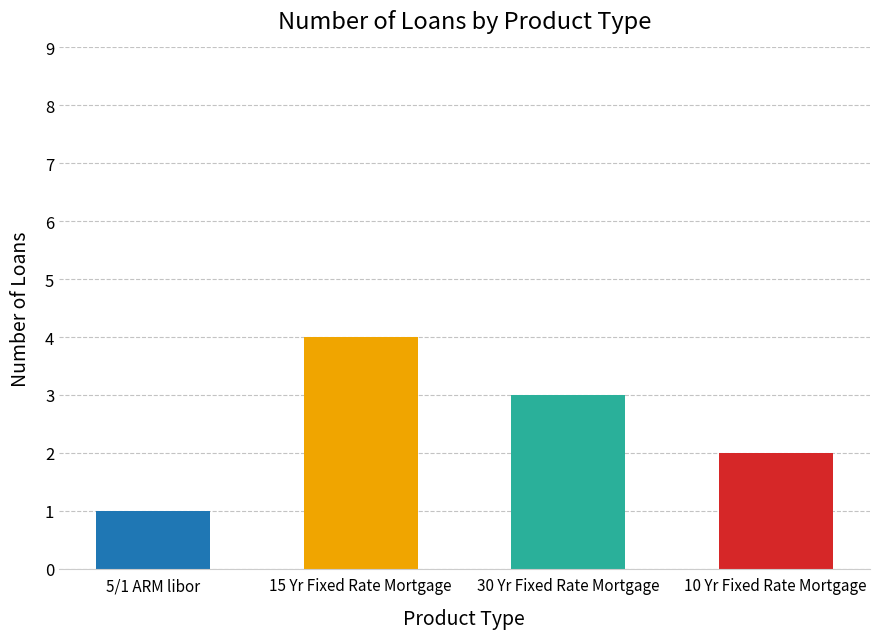

How many values are below 3?

2